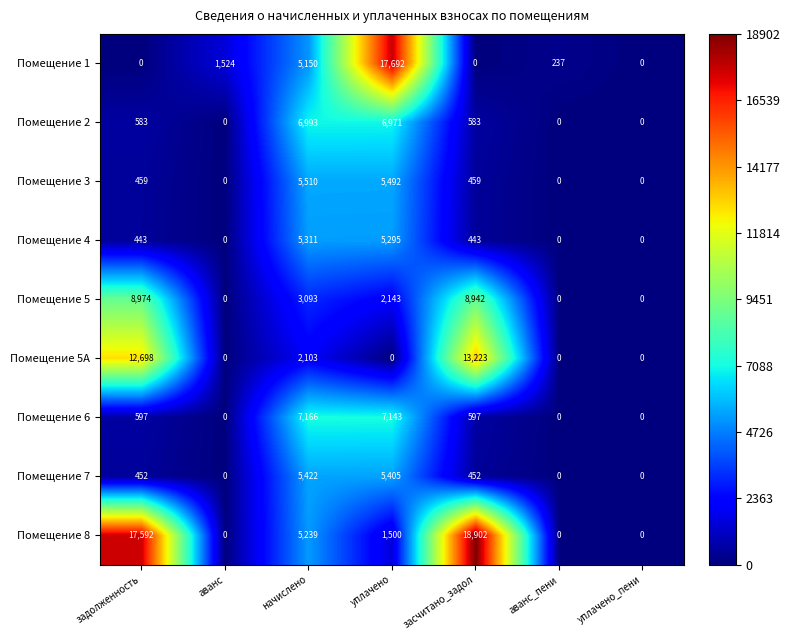

List the series in order of their peak value, lowest first.

Помещение 4, Помещение 7, Помещение 3, Помещение 2, Помещение 6, Помещение 5, Помещение 5A, Помещение 1, Помещение 8